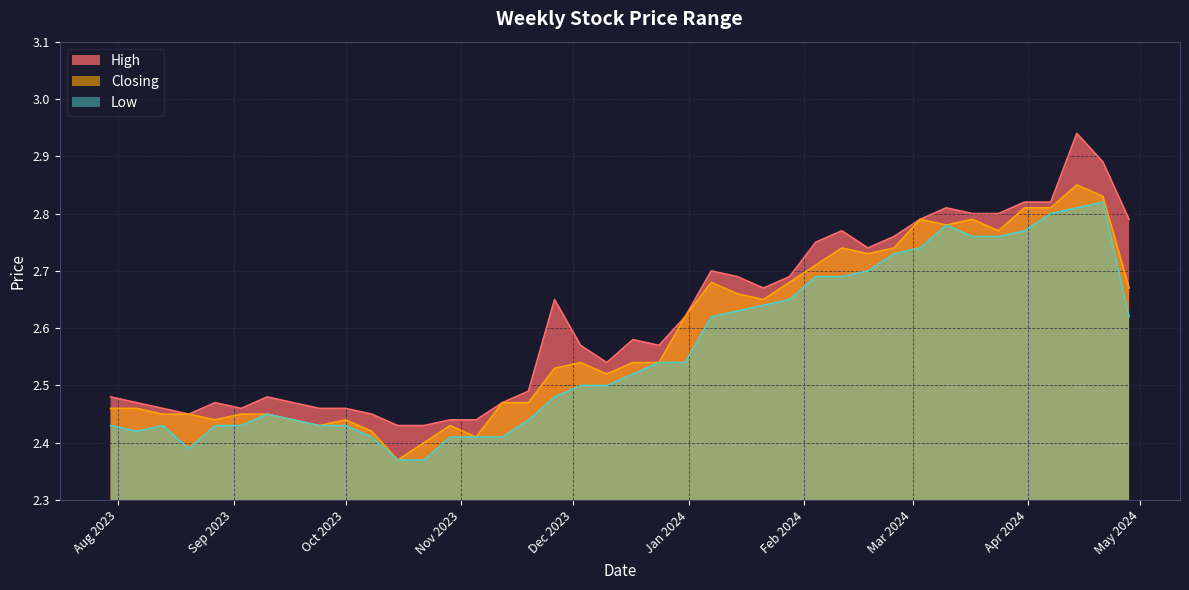

Is it true that Low equals 1.5 at 31/03/2024?

False